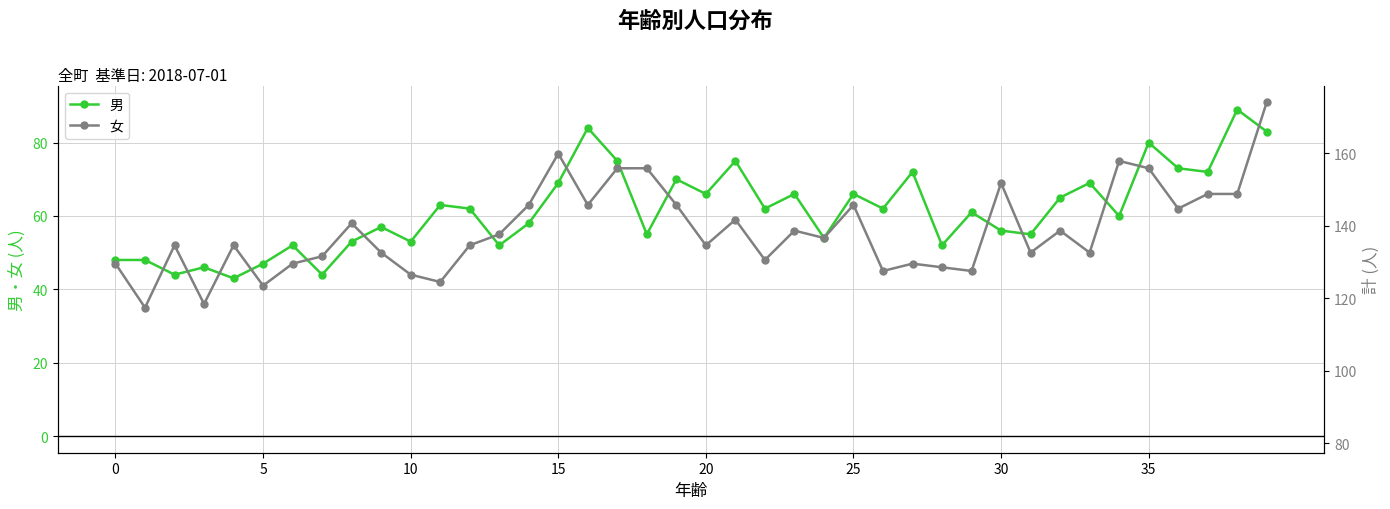

True or false: 女 has more than 1 interior local peaks.

True